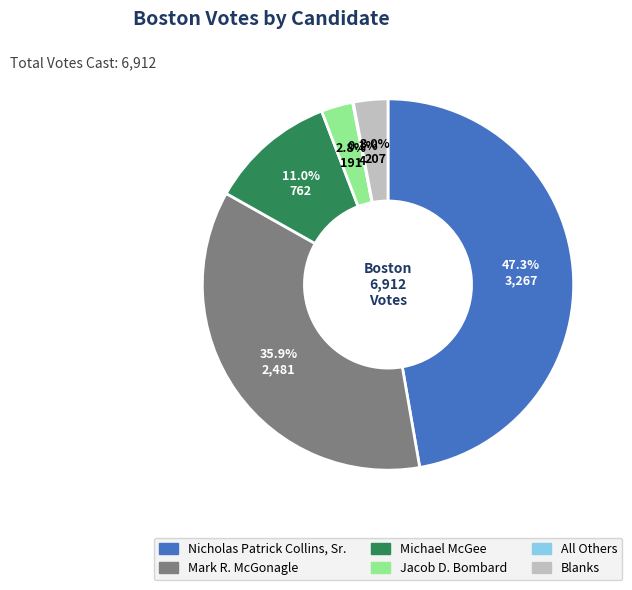

To the nearest percent, what is the average slice percentage?

17%